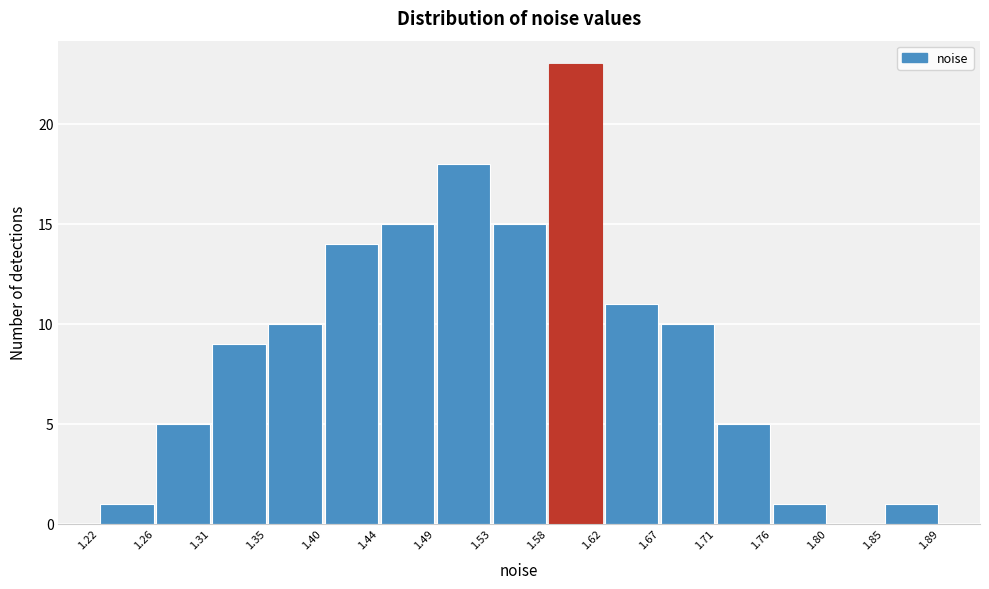

Reading left to right, list every bar in this chart as the range it spans on the x-axis followed by its height. The values are not printed on the chart, so give them approximately, as read against the axis.

1.22 to 1.26: 1
1.26 to 1.31: 5
1.31 to 1.35: 9
1.35 to 1.40: 10
1.40 to 1.44: 14
1.44 to 1.49: 15
1.49 to 1.53: 18
1.53 to 1.58: 15
1.58 to 1.62: 23
1.62 to 1.67: 11
1.67 to 1.71: 10
1.71 to 1.76: 5
1.76 to 1.80: 1
1.80 to 1.85: 0
1.85 to 1.89: 1